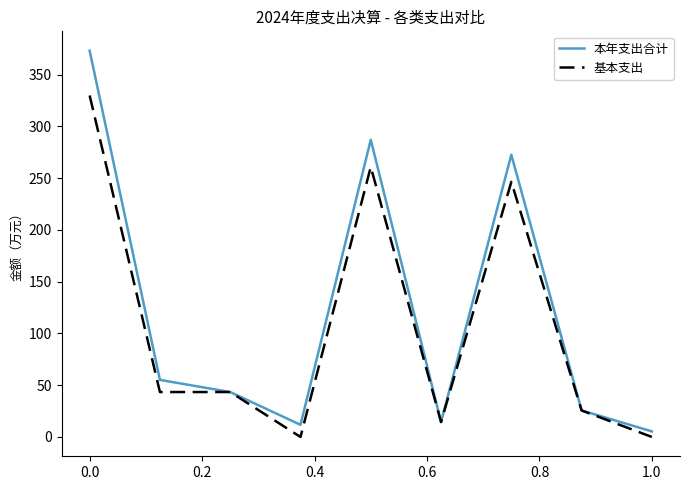

How many lines are shown in the chart?

2